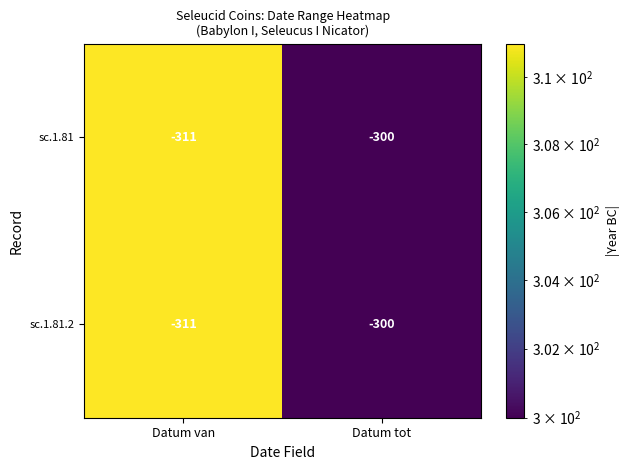

Is it true that sc.1.81.2 equals 493 at Datum tot?

False